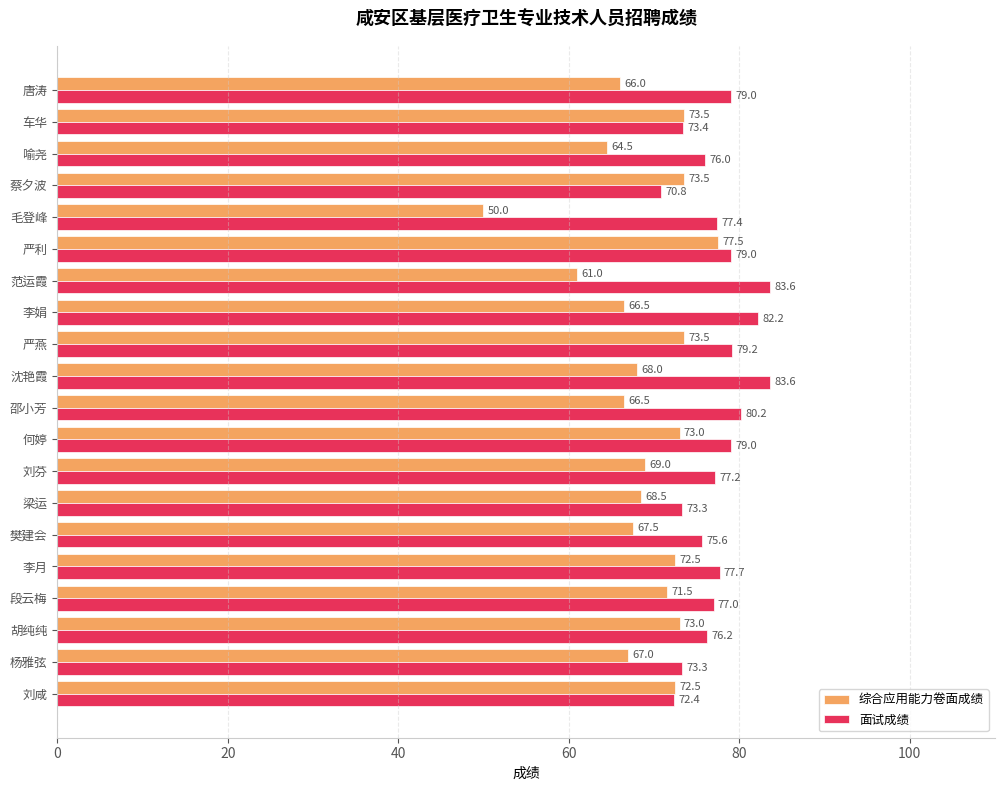

How many data points does each series have?

20